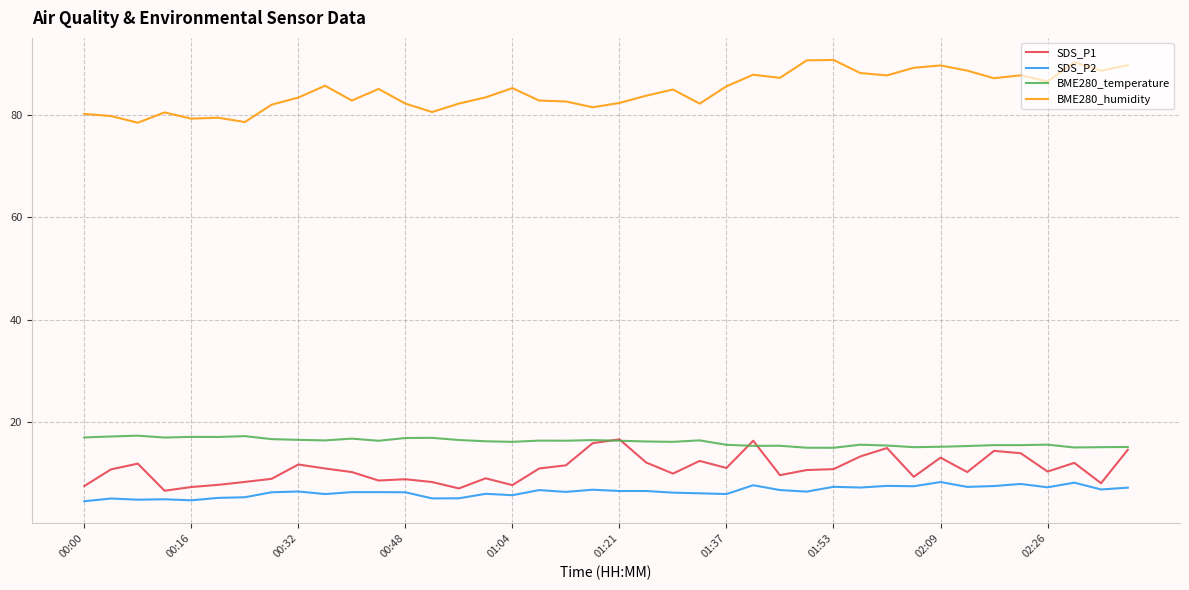

What is the maximum value shown in the chart?

90.8